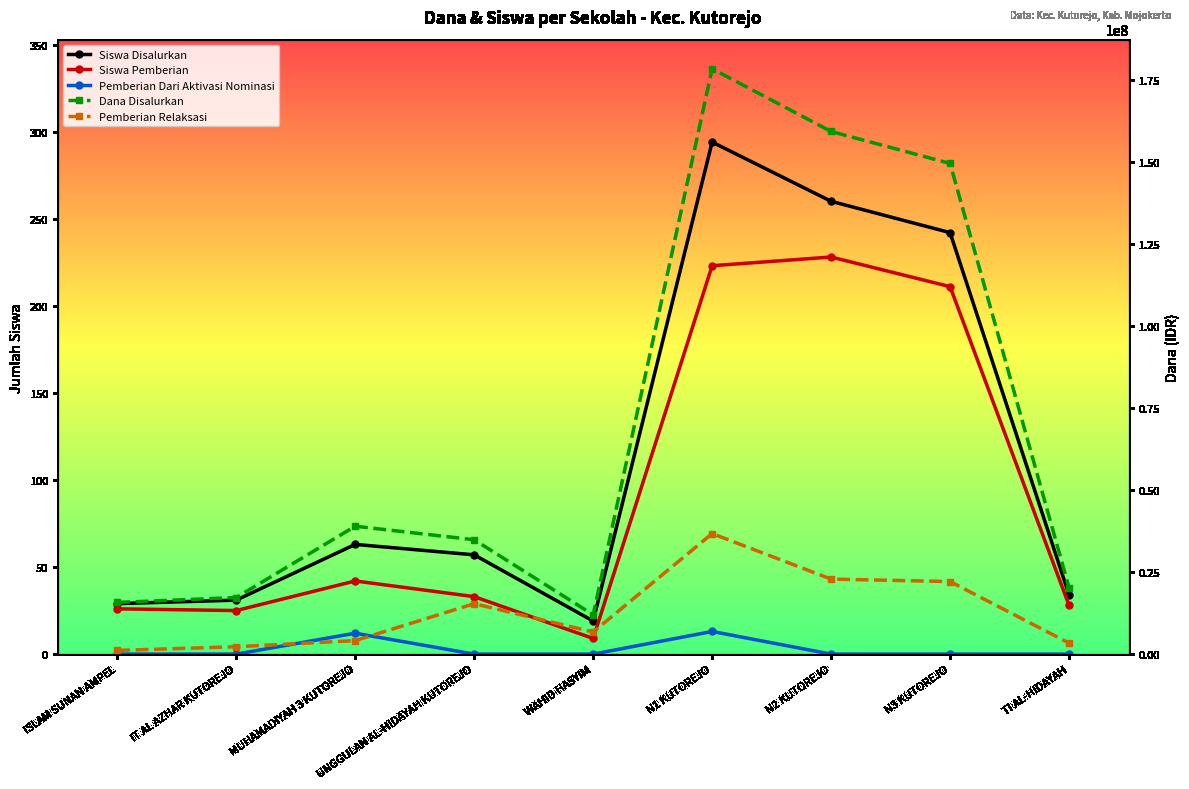

What is the highest value of the Pemberian Relaksasi series?

36750000